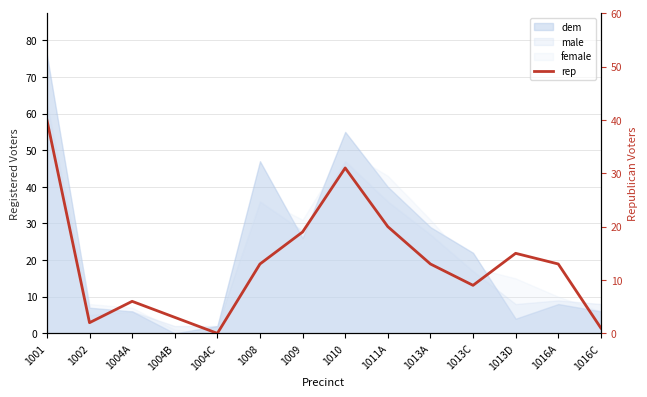

Where is the first local maximum?

1004A